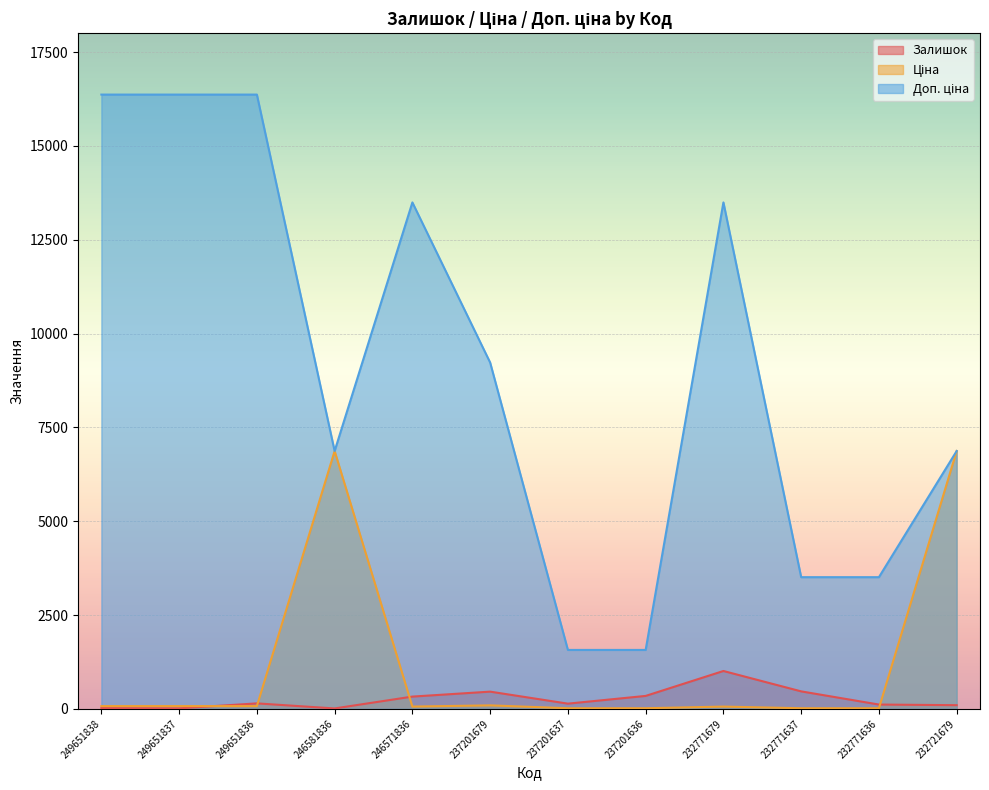

What are all the series names shown in the legend?

Залишок, Ціна, Доп. ціна